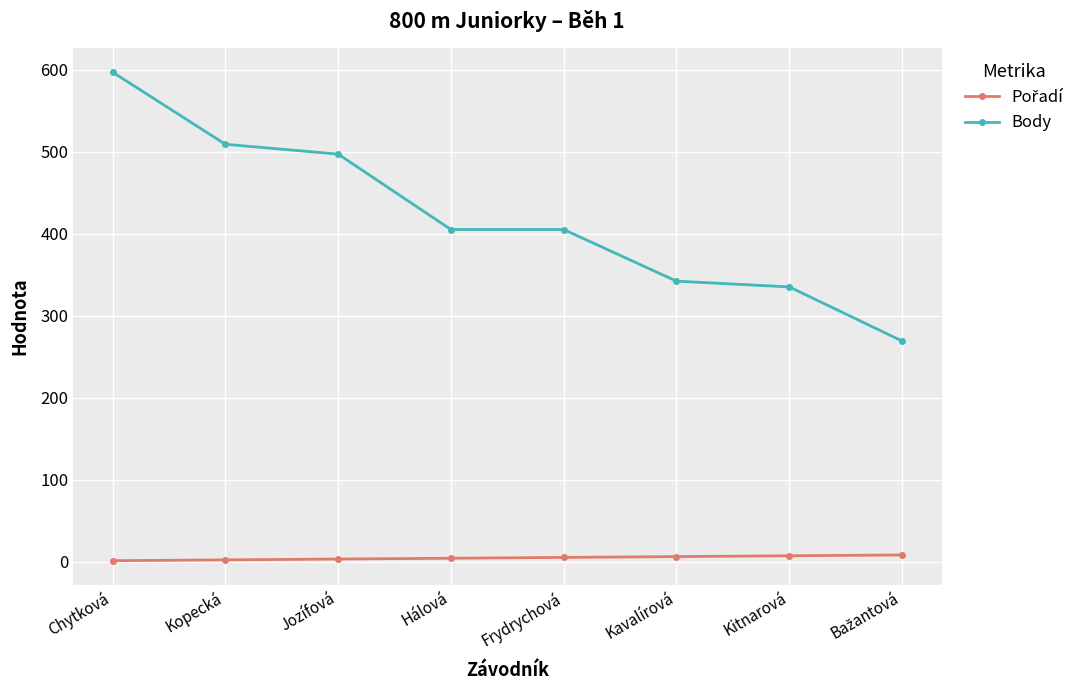

What is the label of the 3rd point from the right?

Kavalírová